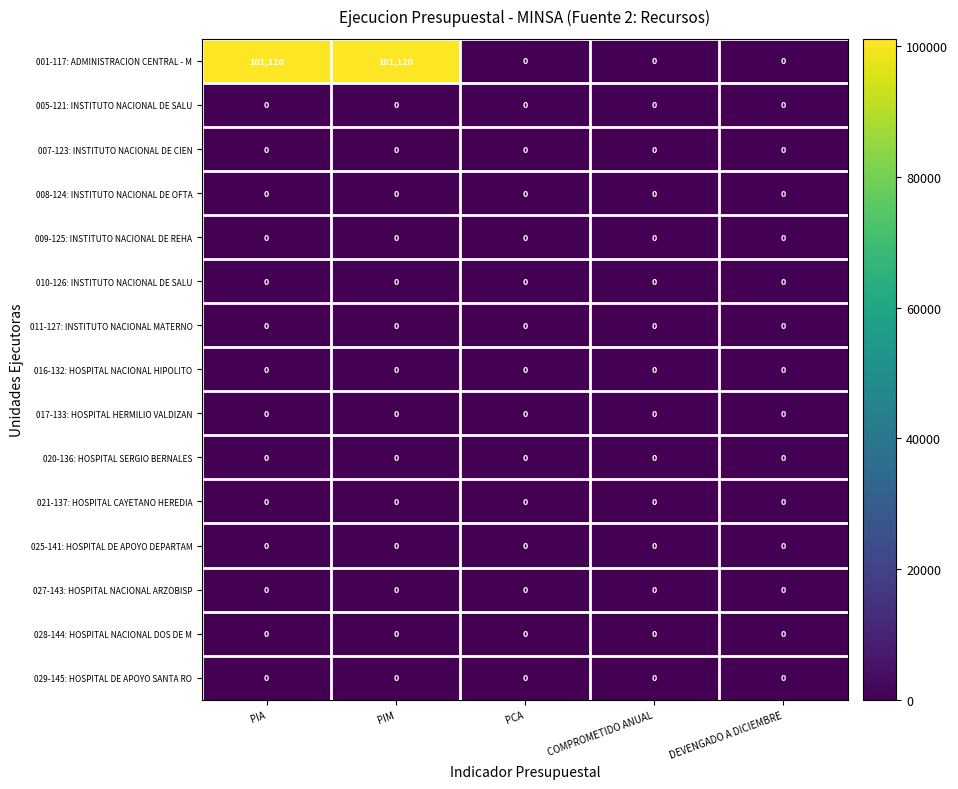

Which series has the largest range (max minus min)?

001-117: ADMINISTRACION CENTRAL - M